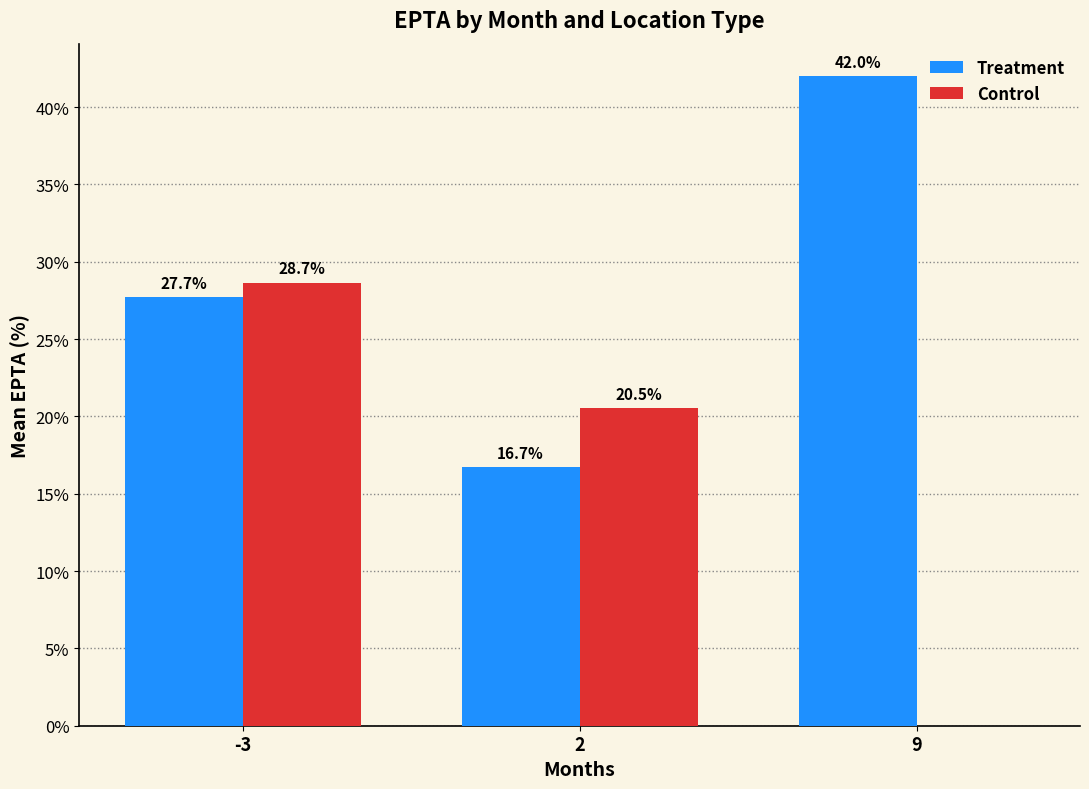

What is the maximum value for Control?

28.7